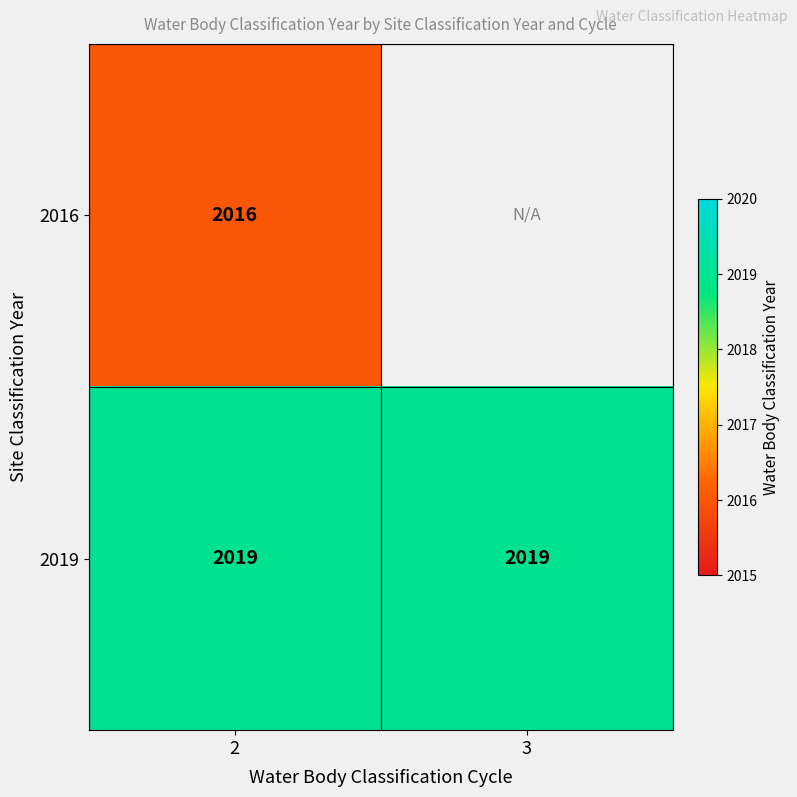

What is the difference between the highest and lowest values at 2?

3